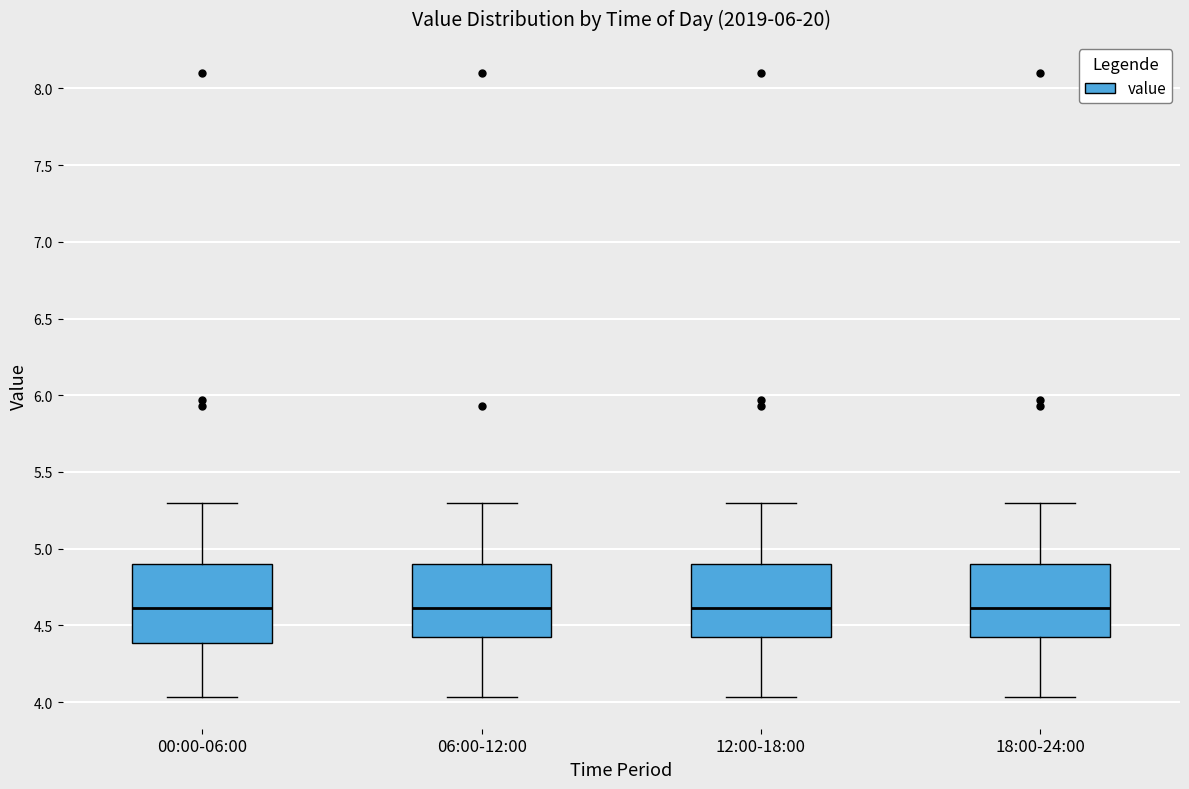

Where does the lower whisker of the box for 18:00-24:00 end on the y-axis? The values are not printed on the chart, so give them approximately, as read against the axis.

4.05